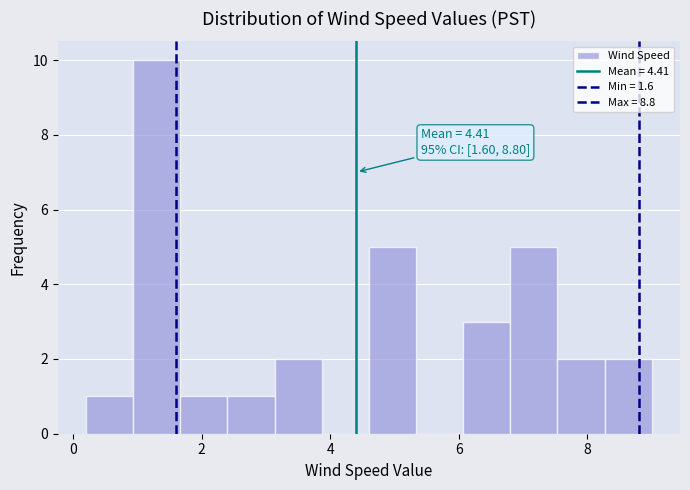

Around what value on the x-axis is the tallest bar? Give the approximate position of its centre, as read against the axis.

1.4